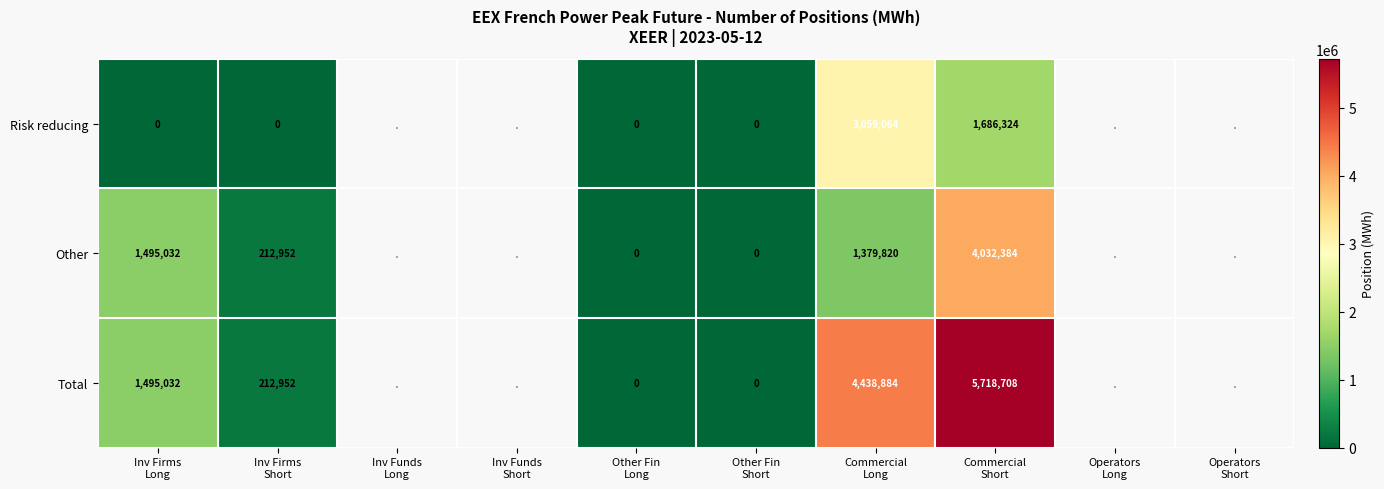

At which category does the chart reach its peak across all series?

Commercial
Short